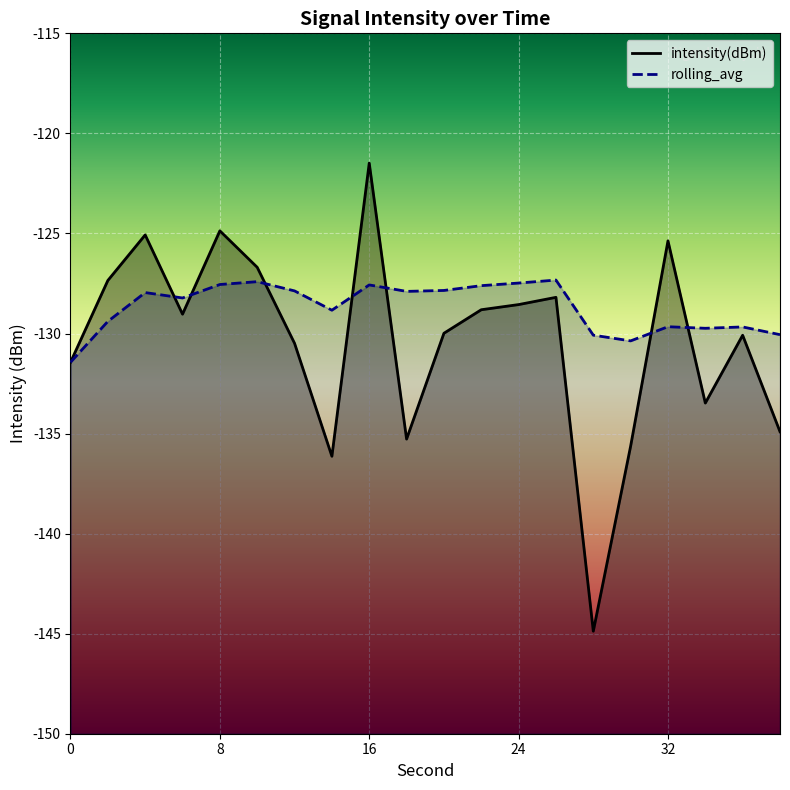

Which series has the largest total across all categories?

rolling_avg